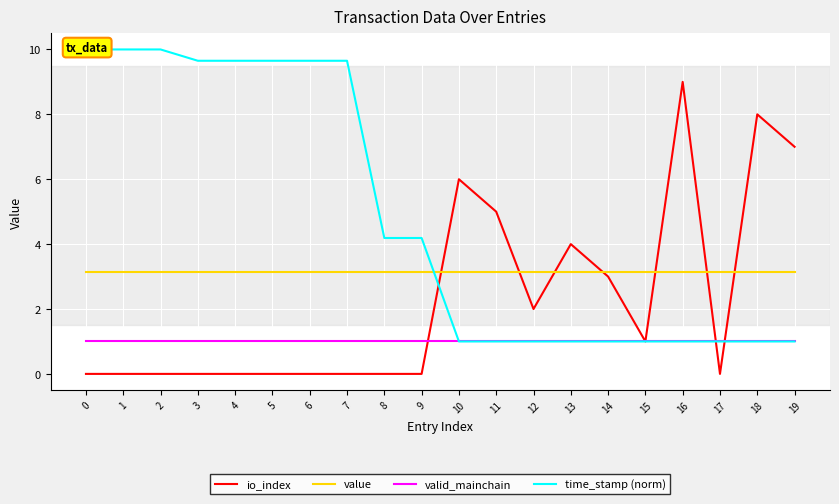

True or false: time_stamp (norm) has more than 0 points higher than both neighbors.

False